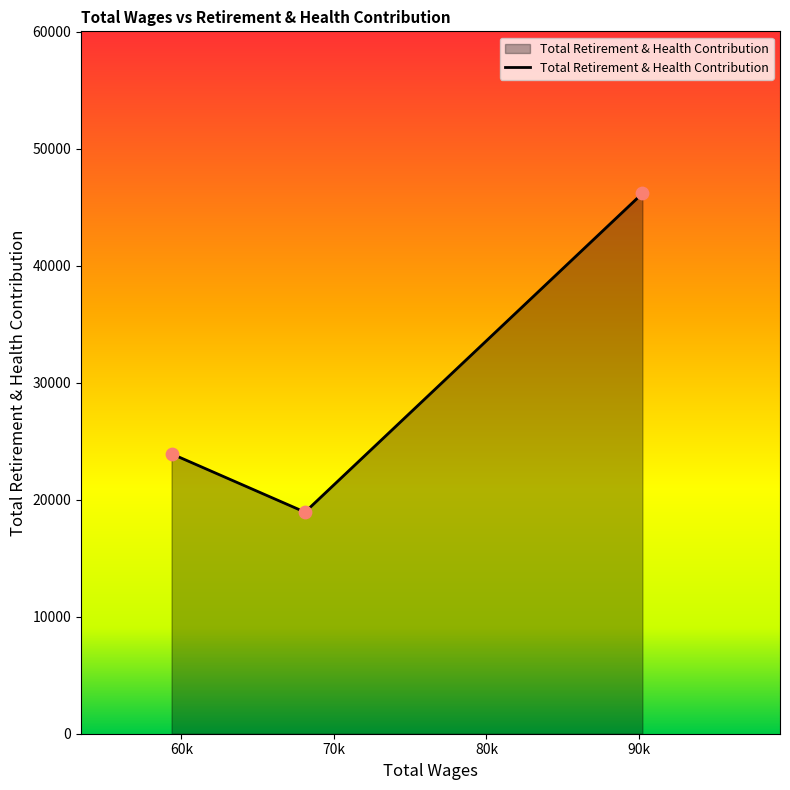

What is the sum of all values?

89051